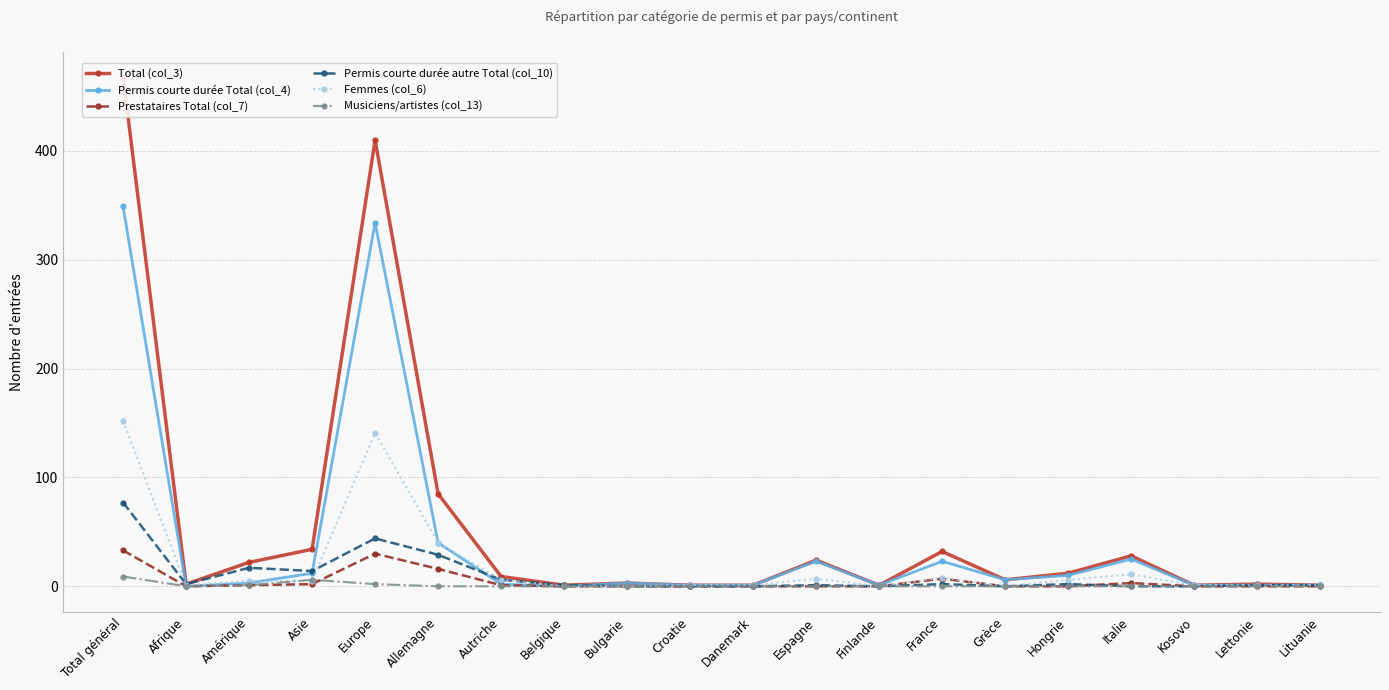

True or false: Total (col_3) has a value of 1 at Croatie.

True